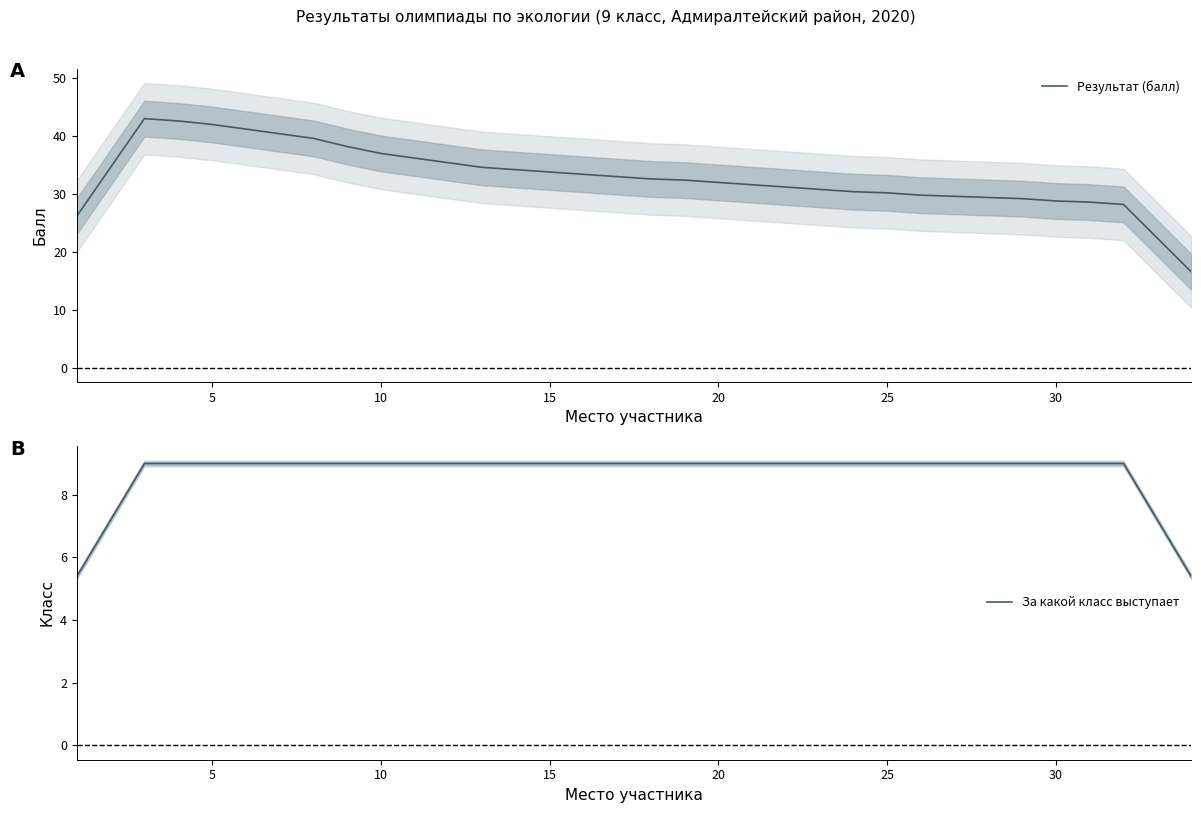

How many series are shown in this chart?

2